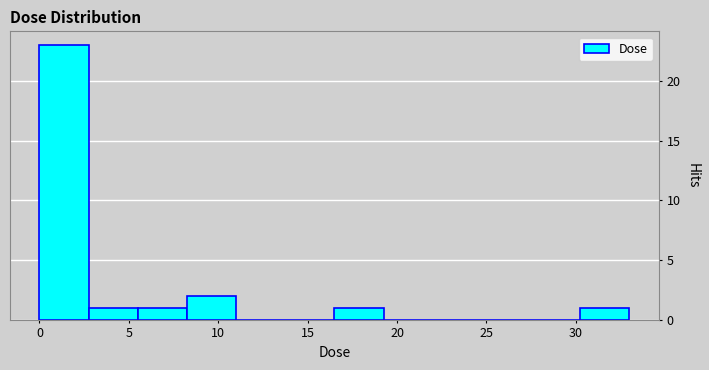

What is the height of the bar covering 16.5 to 19.5 on the x-axis? Neither the bar edges nor the heights are printed on the chart, so give them approximately, as read against the axes.

1